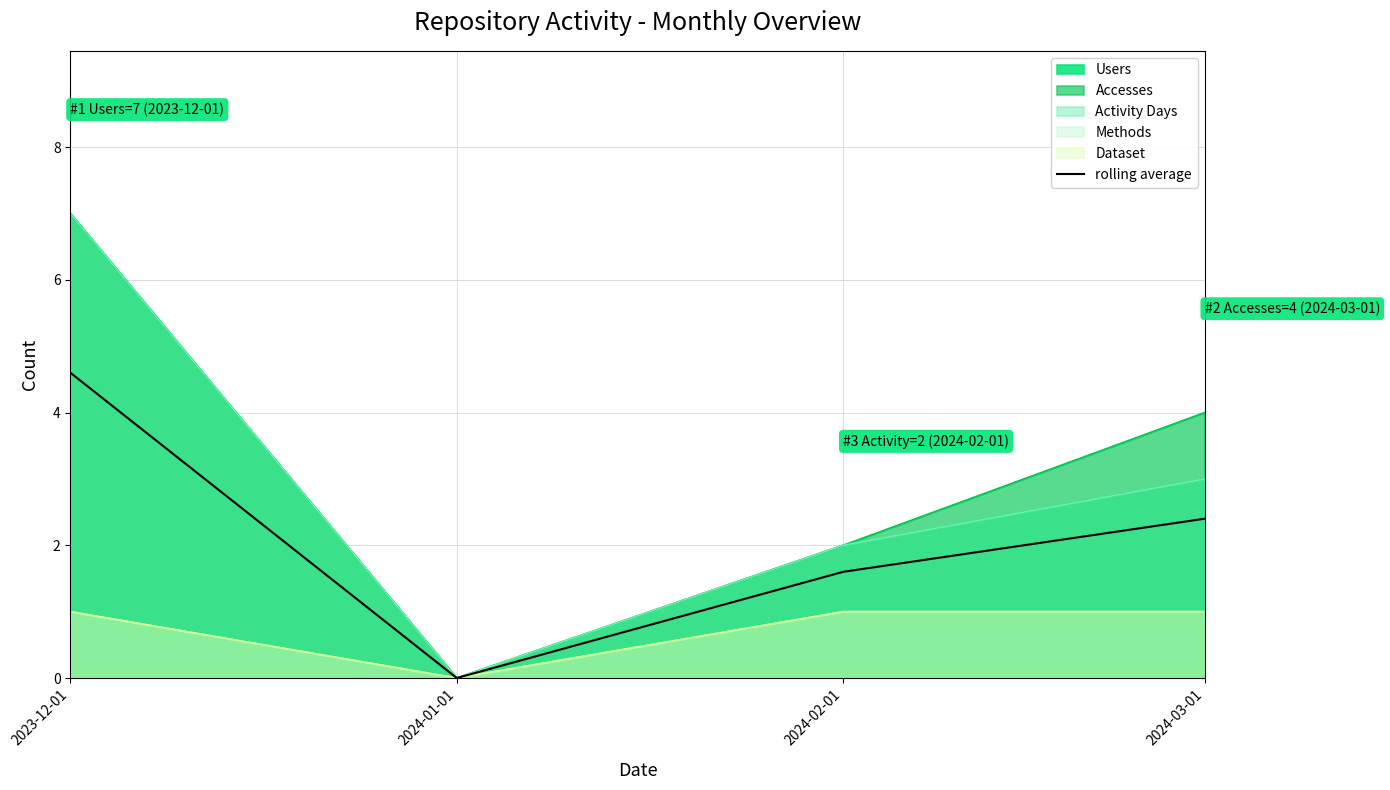

Reading right to left, what are all the values shown in this chart?

2024-03-01=2.4	2024-02-01=1.6	2024-01-01=0.0	2023-12-01=4.6